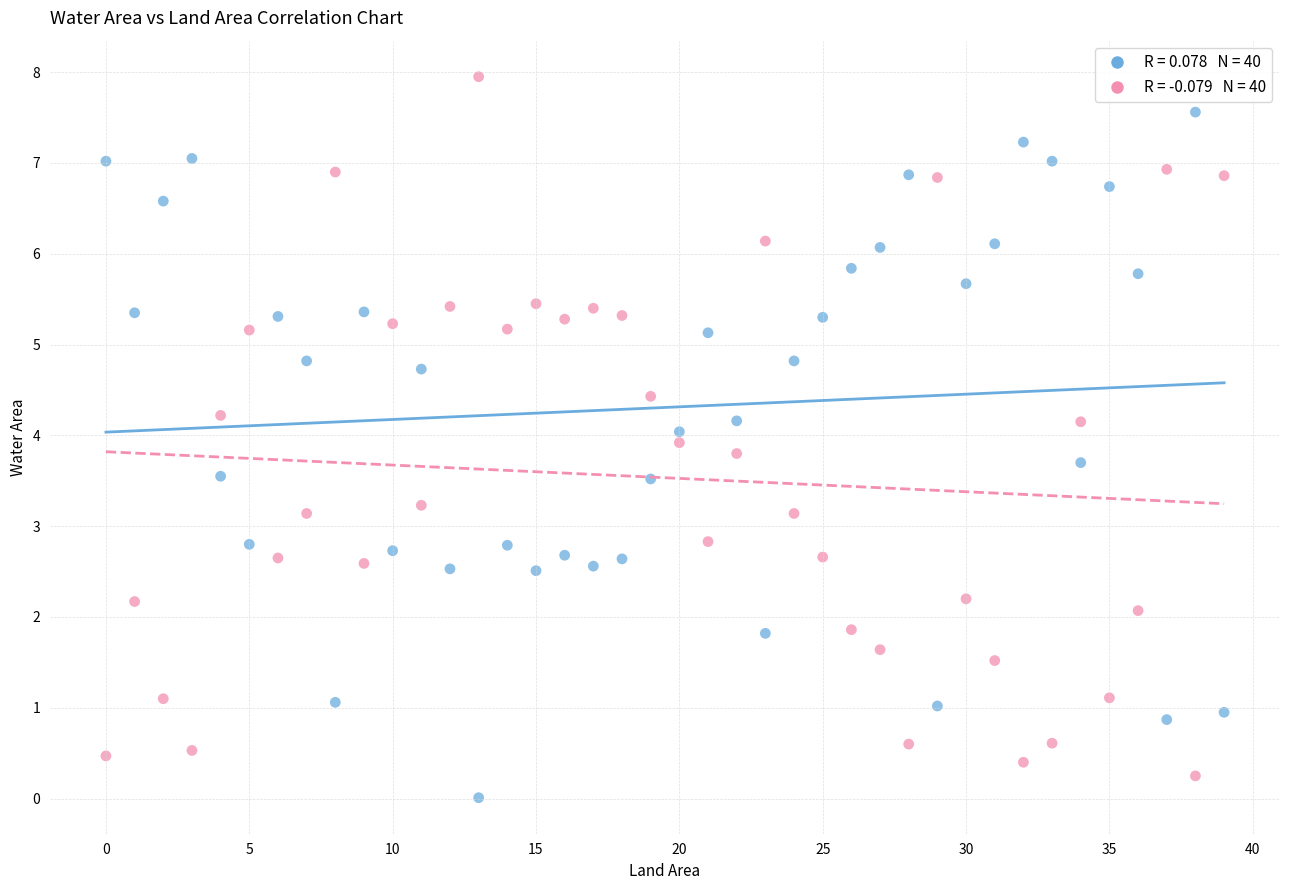

Across all data points, what is the range of Y values (max minus min)?

7.9